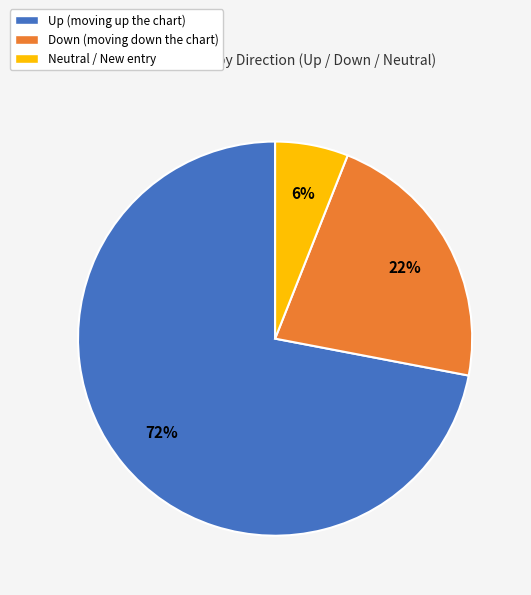

To the nearest percent, what is the difference between the largest and smallest slice percentages?

66%